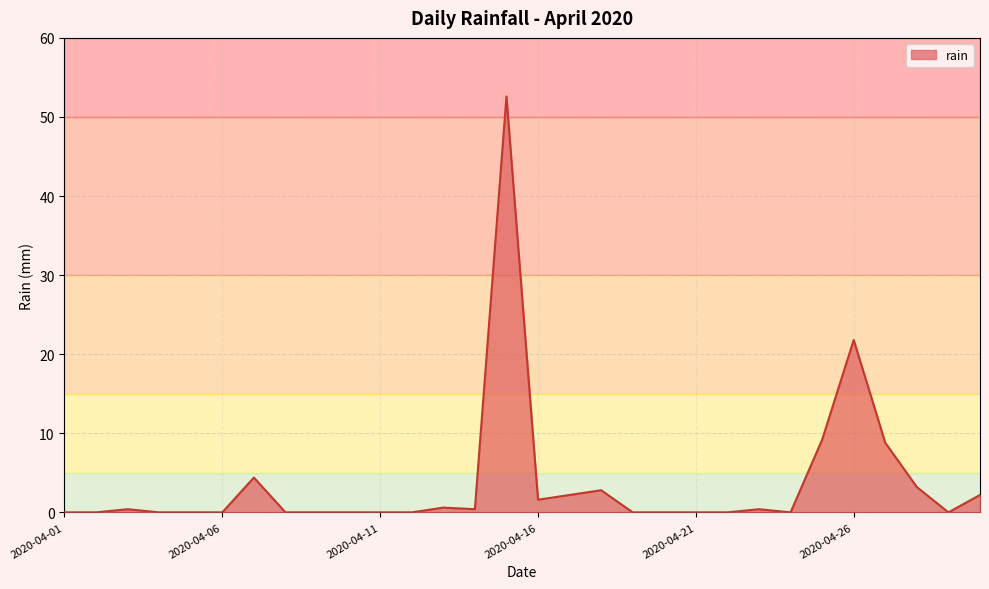

What is the difference between the maximum and minimum values?

52.6